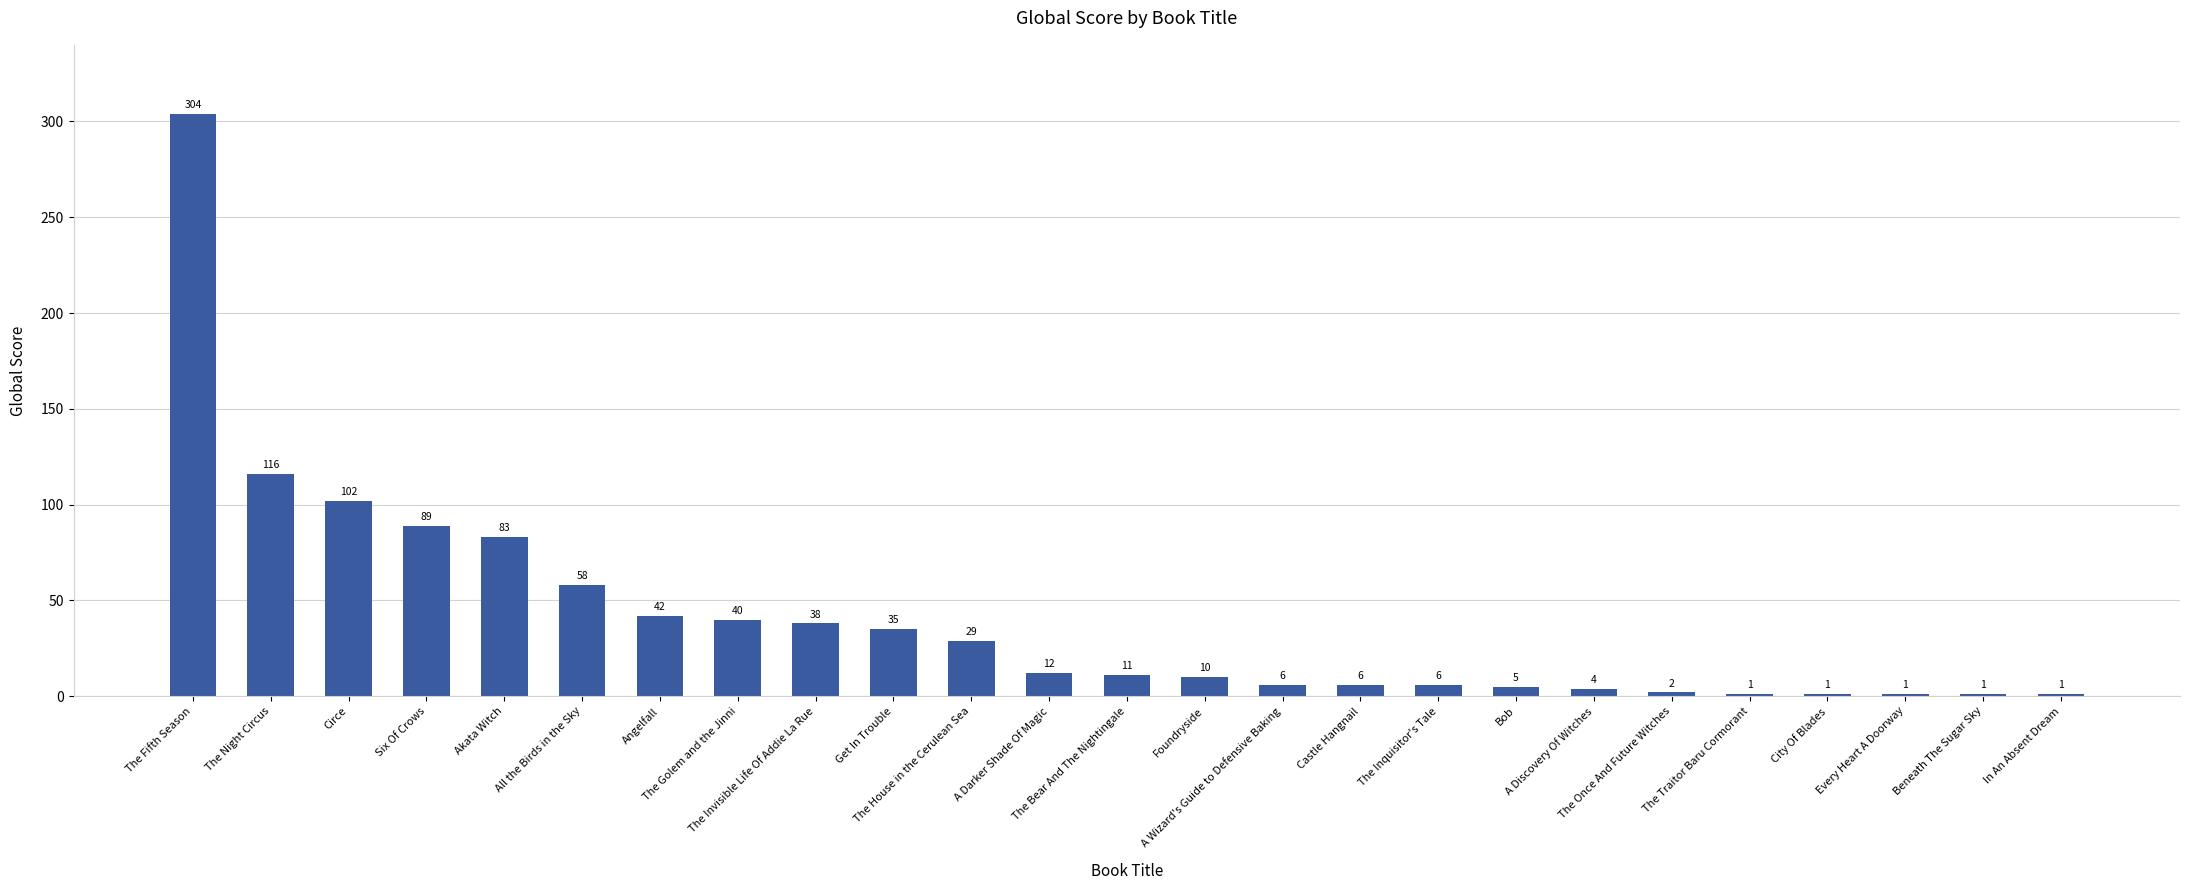

Approximately how many times larger is the value at Akata Witch compared to The Traitor Baru Cormorant?

83.0